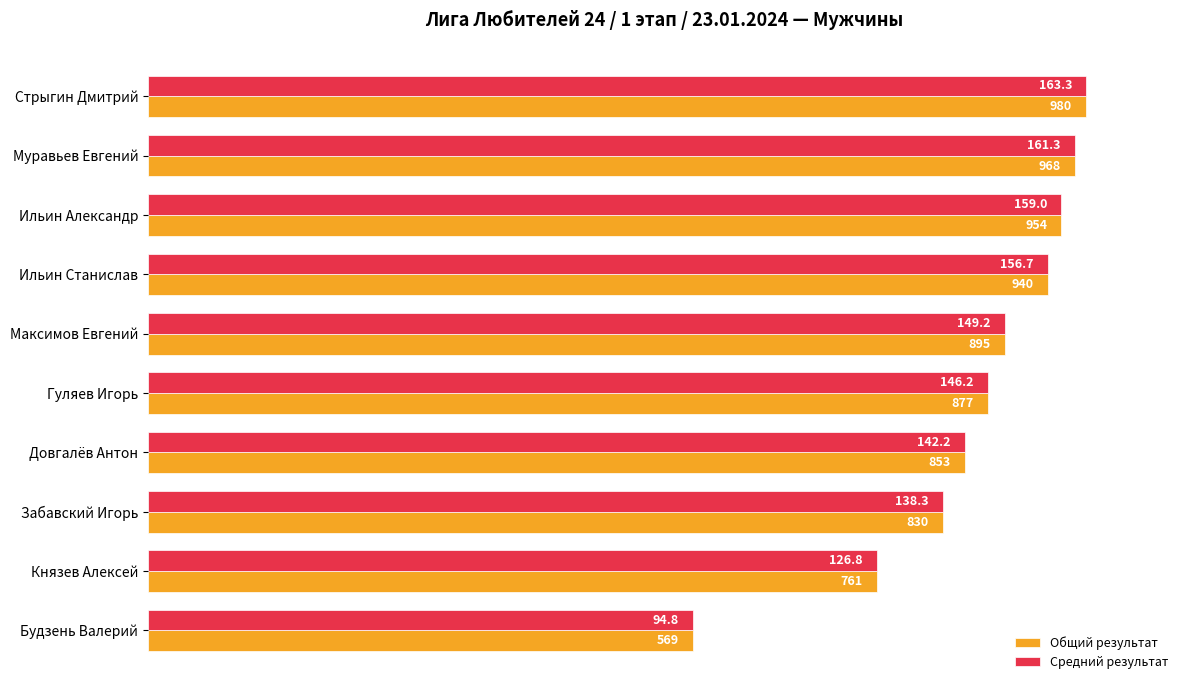

What are all the series names shown in the legend?

Общий результат, Средний результат